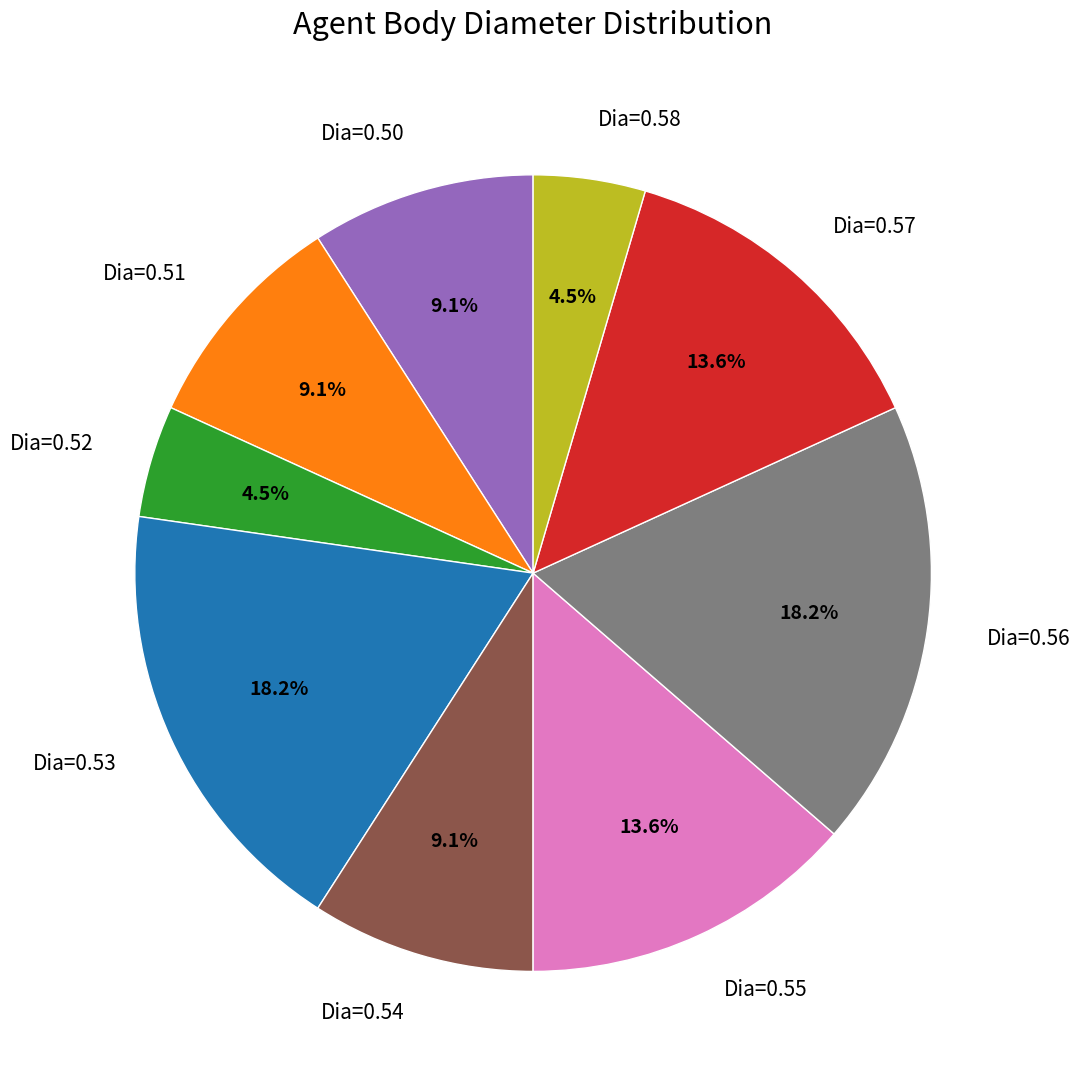

Is the sum of Dia=0.50 and Dia=0.57 greater than half?

No